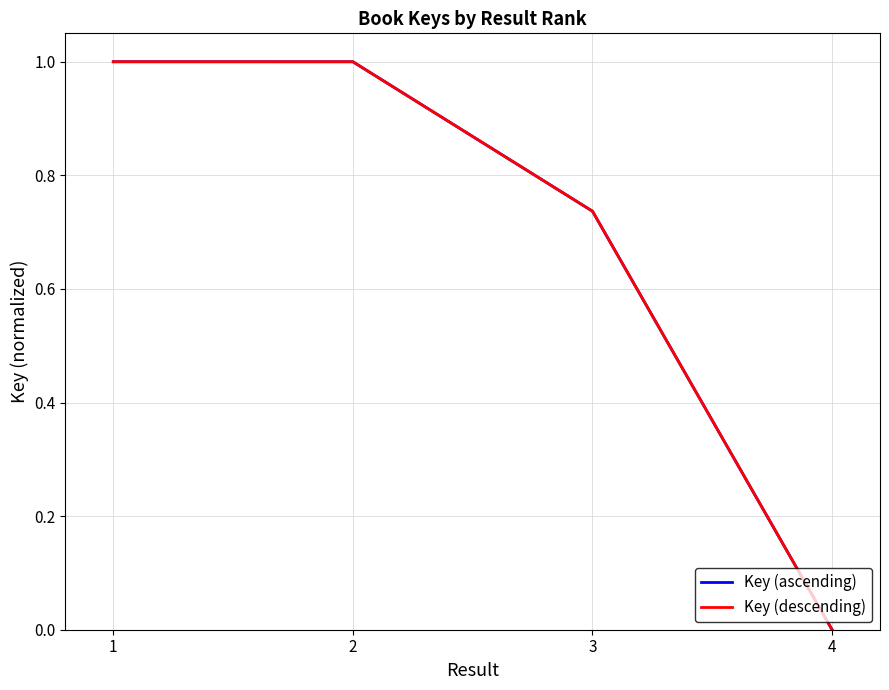

Between 4 and 2, which is larger?

2